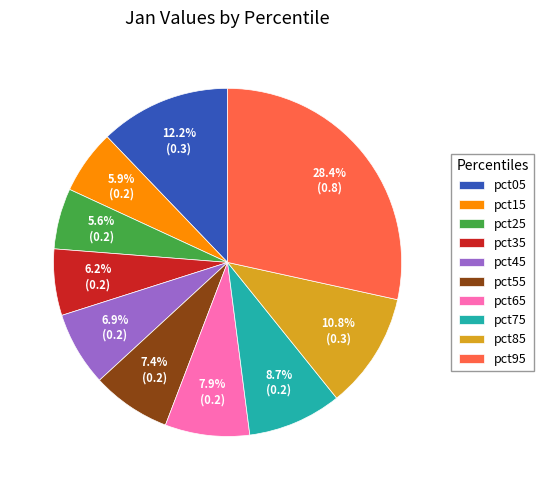

Is there any slice that represents more than half of the pie?

No